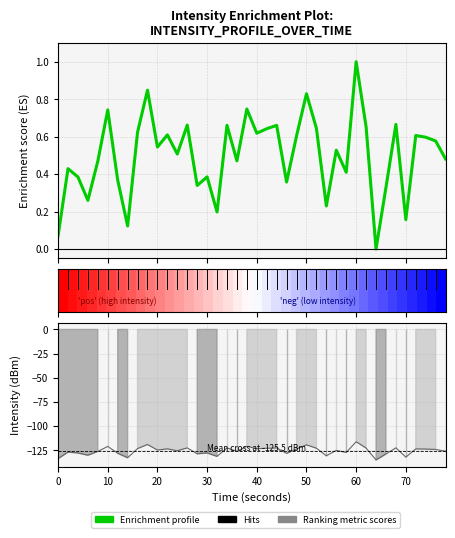

What is the average value of the Enrichment profile series?

0.5